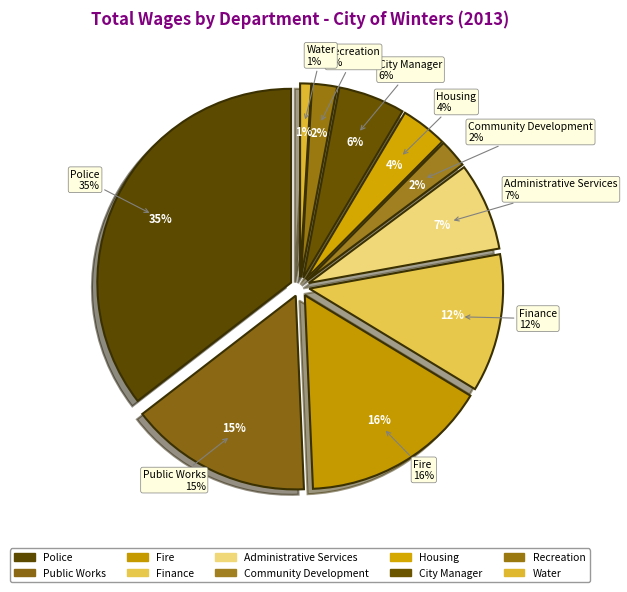

Is there a majority slice in this chart?

No